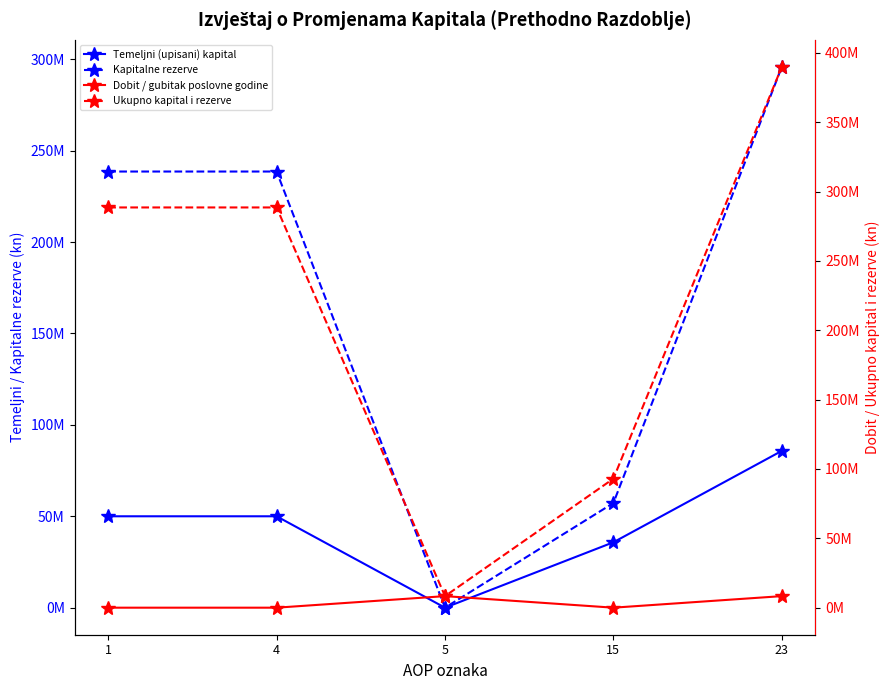

Count the Temeljni (upisani) kapital values in the range 35780500 to 50000000.

3